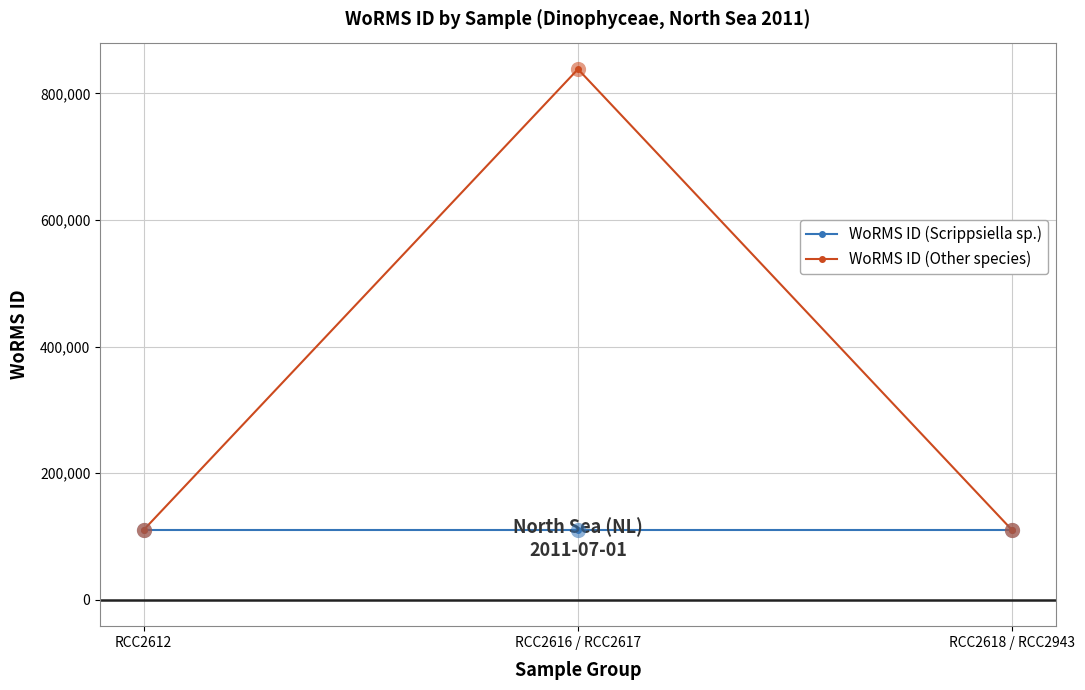

What is the total value across all series at RCC2612?

219698